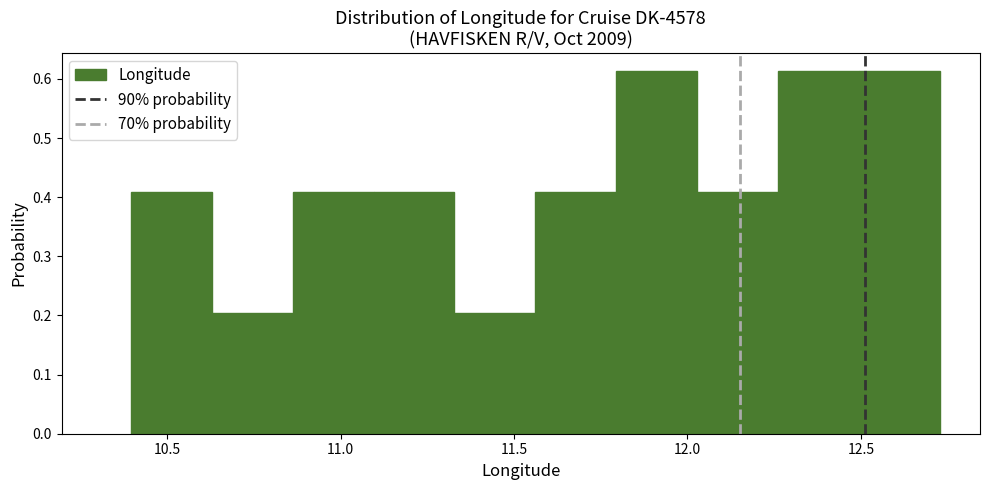

Reading left to right, transcribe this chart: for each bar, give the range it covers on the x-axis and its height. Neither the bar edges nor the heights are printed on the chart, so give them approximately, as read against the axes.

10.40 to 10.65: 0.41
10.65 to 10.85: 0.20
10.85 to 11.10: 0.41
11.10 to 11.35: 0.41
11.35 to 11.55: 0.20
11.55 to 11.80: 0.41
11.80 to 12.05: 0.61
12.05 to 12.25: 0.41
12.25 to 12.50: 0.61
12.50 to 12.75: 0.61